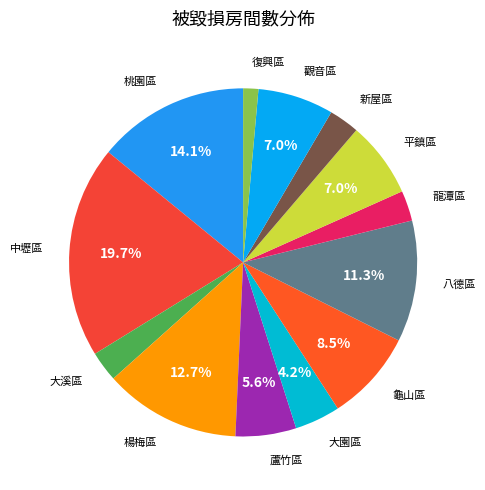

How many segments does this pie chart have?

13